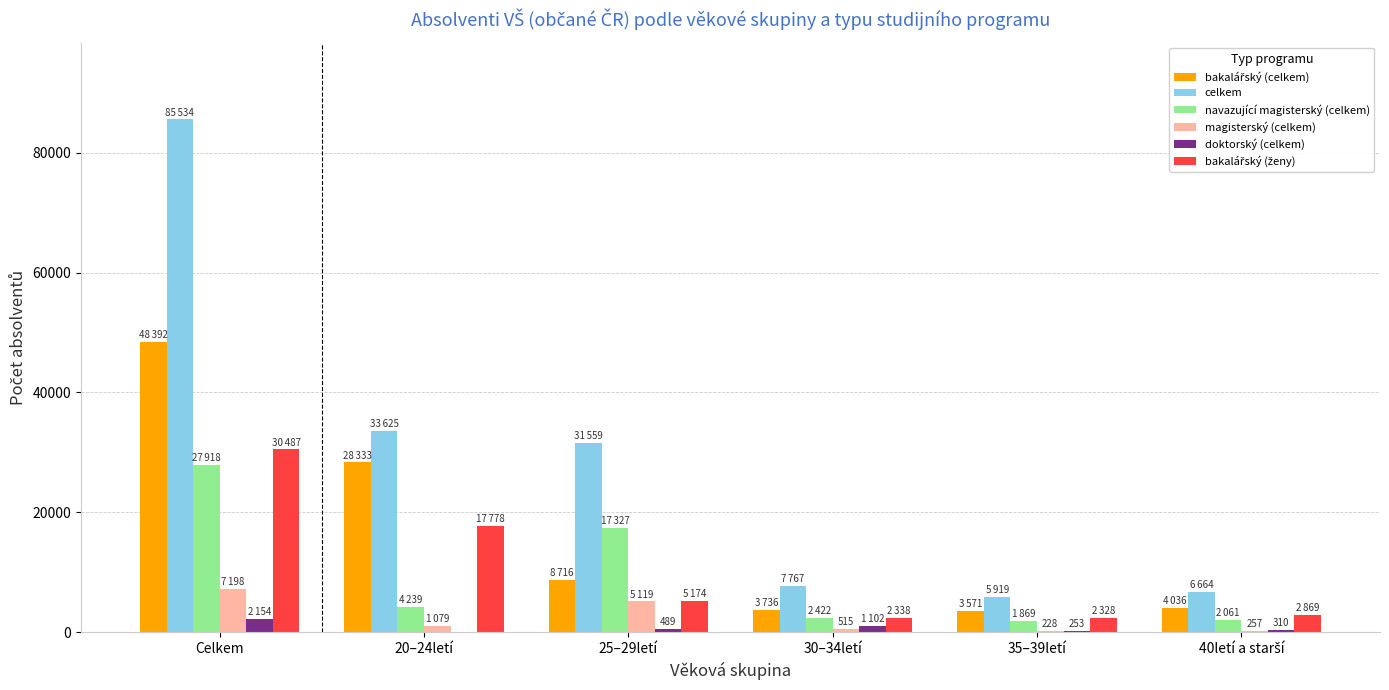

At which label does doktorský (celkem) first exceed 489?

Celkem